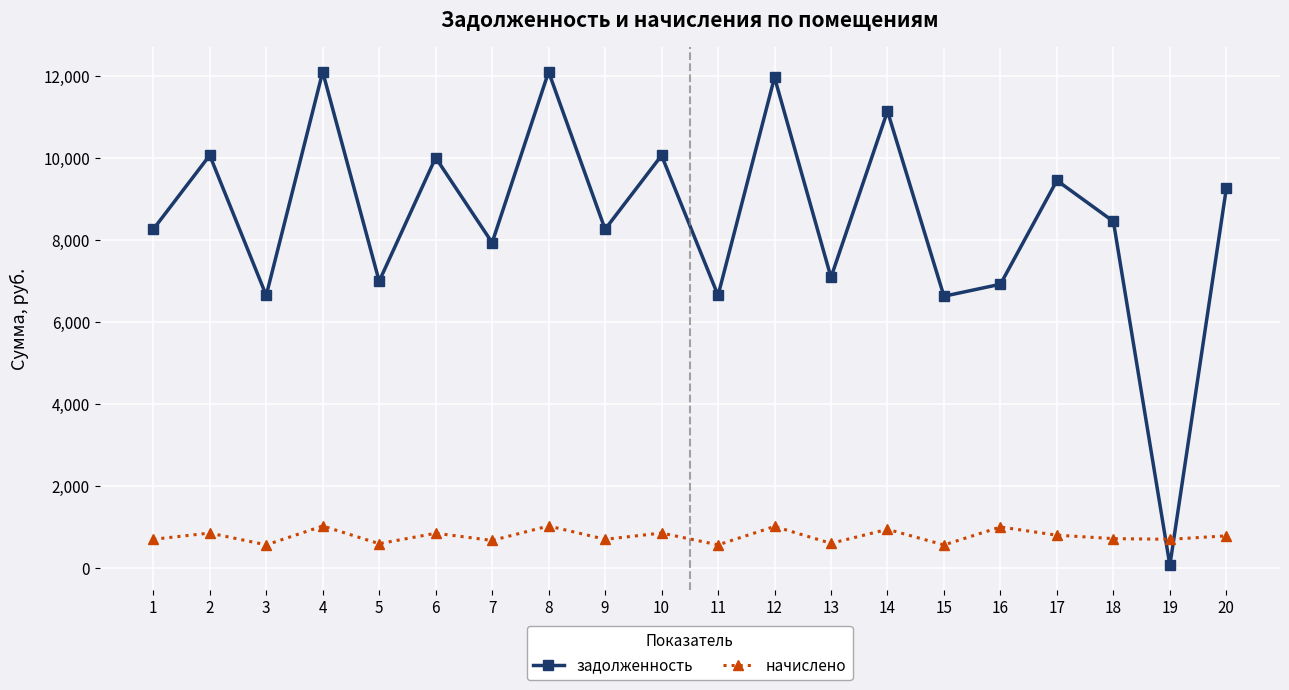

Is the value of начислено at 20 greater than the value of задолженность at 8?

No